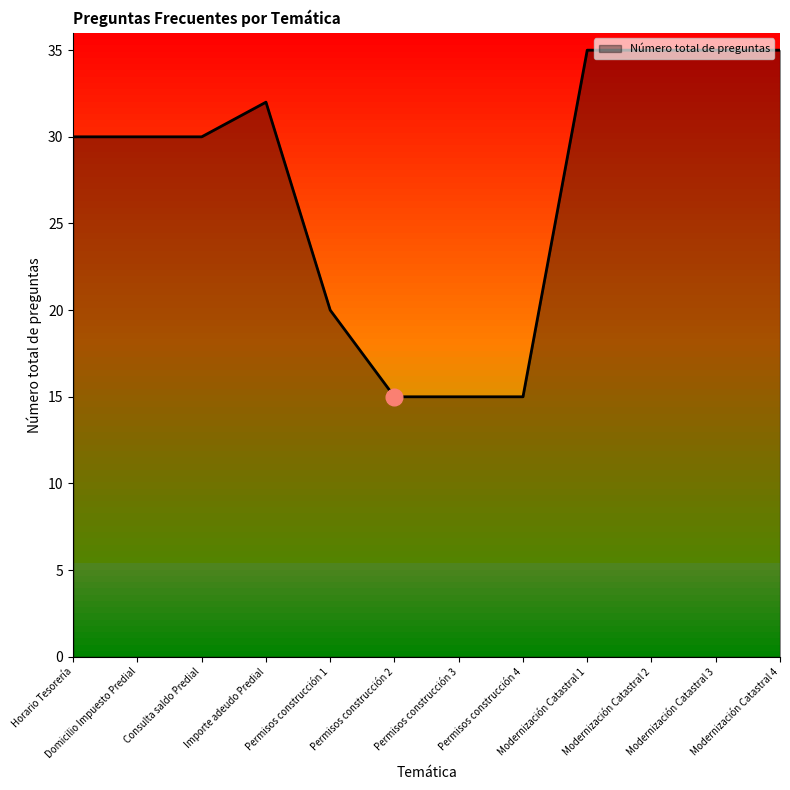

What is the change in value from Permisos construcción 2 to Modernización Catastral 1?

+20